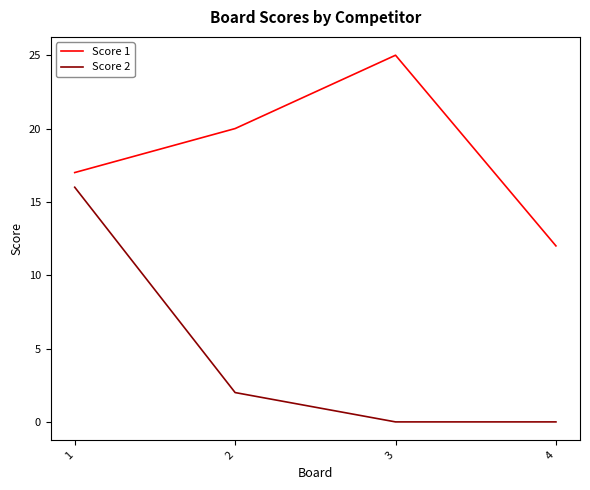

What is the sum of the Score 1 values at 1 and 3?

42